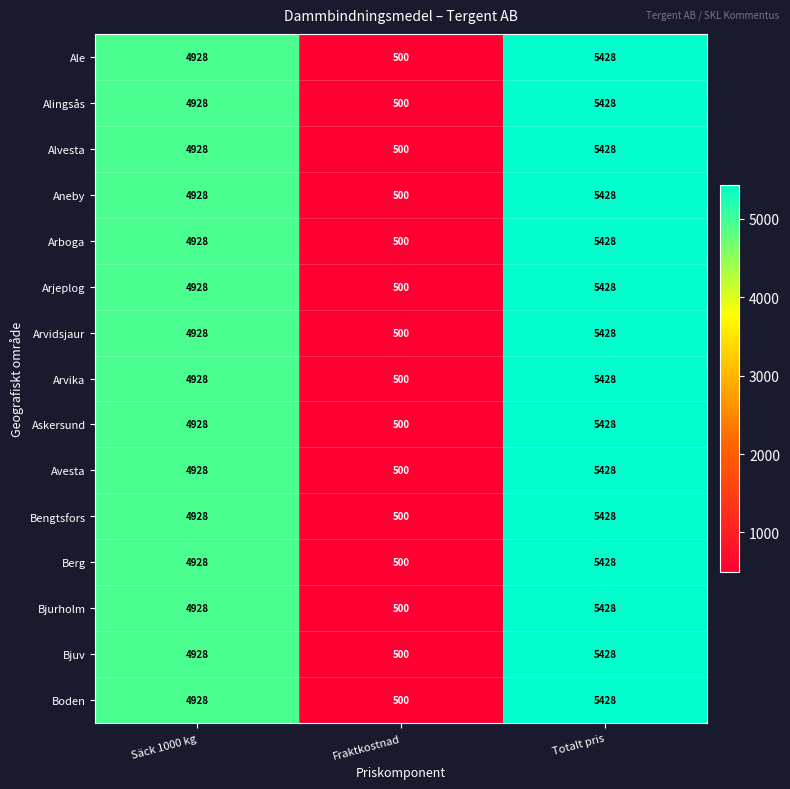

At which category is the sum across all series the highest?

Totalt pris